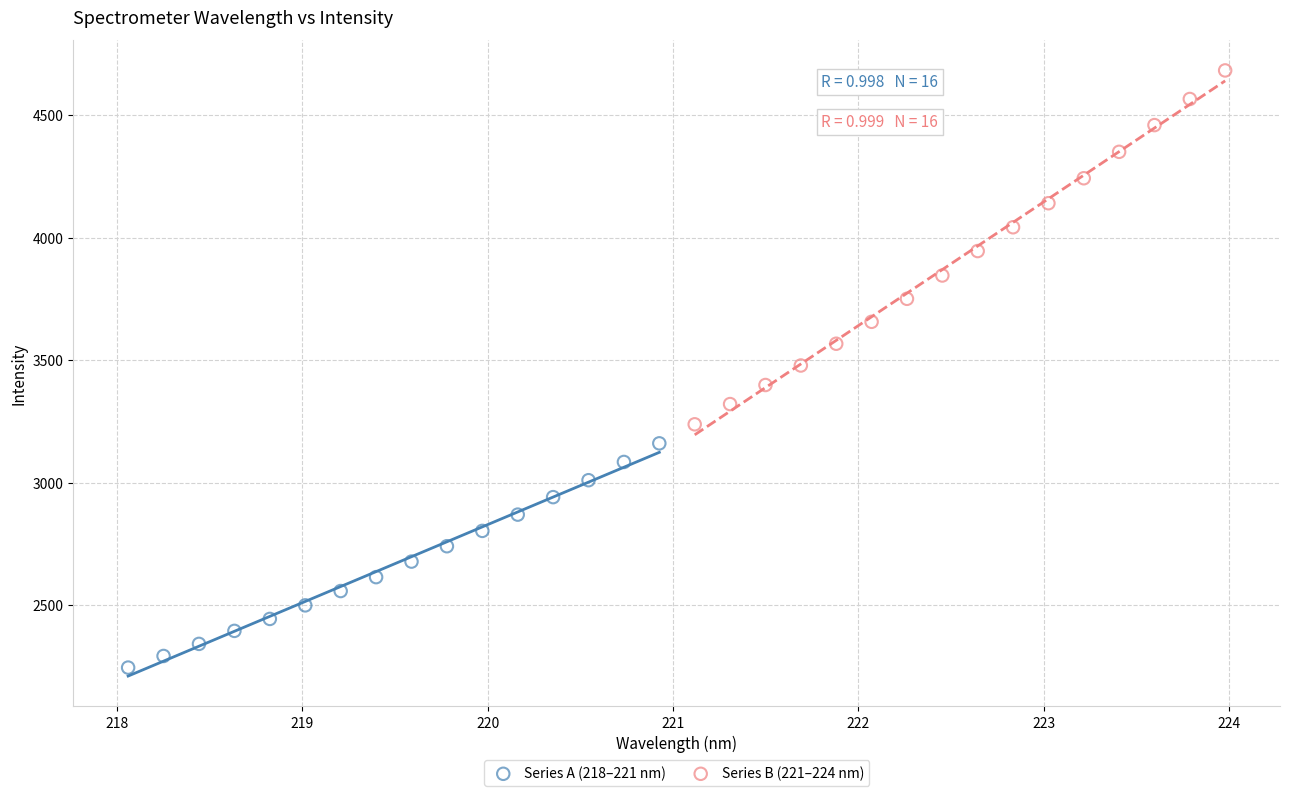

Which series contains the lowest Y value?

Series A (218–221 nm)